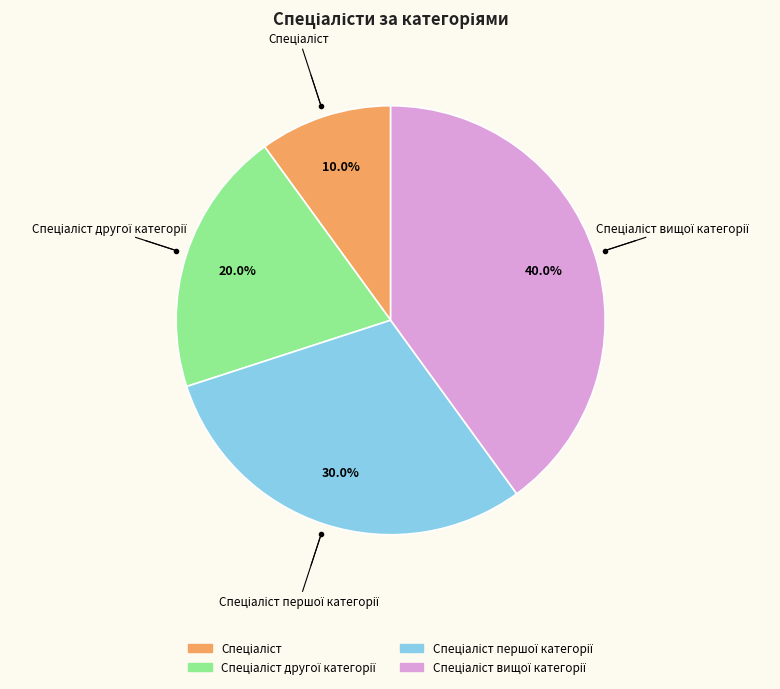

To the nearest percent, what is the average slice percentage?

25%